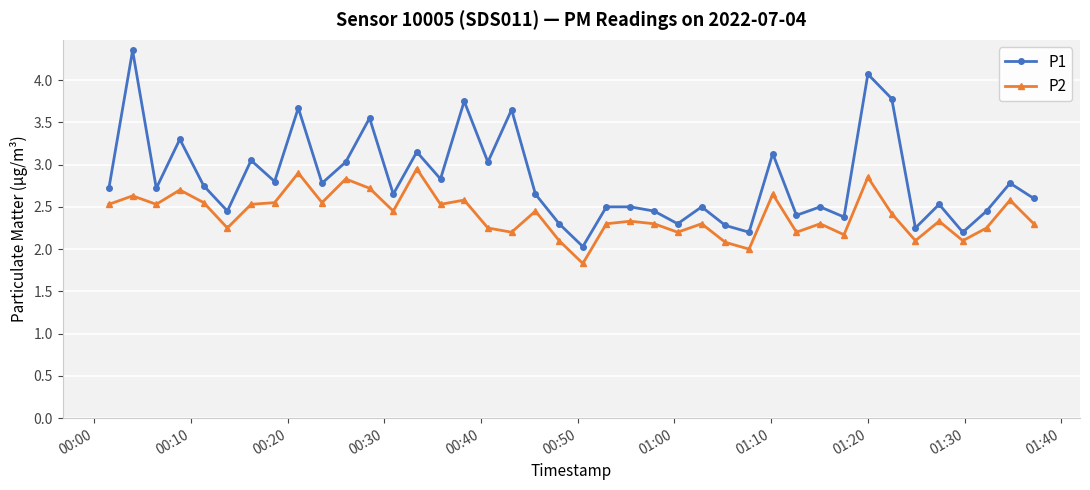

True or false: P1 and P2 intersect in this chart.

False